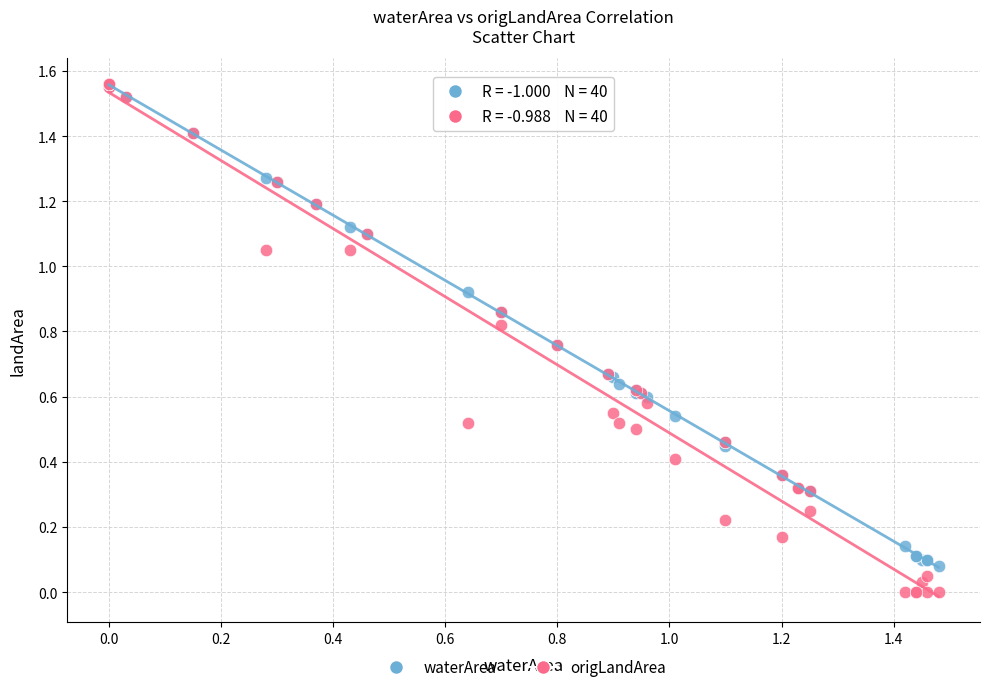

Which series has the widest spread of Y values?

origLandArea